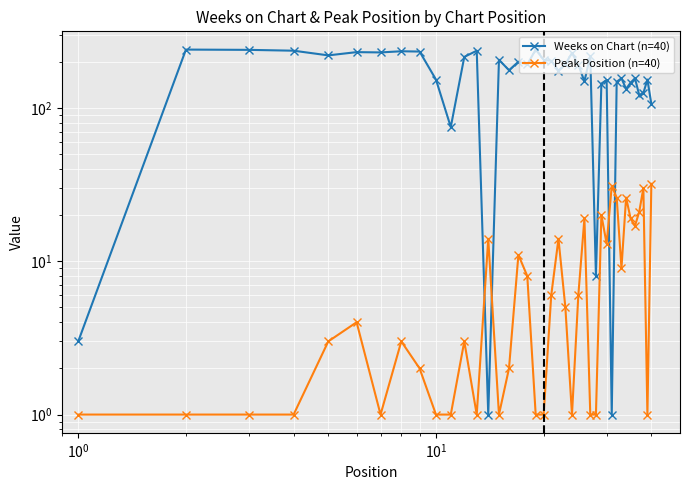

How many interior local peaks does the Peak Position (n=40) series have?

11